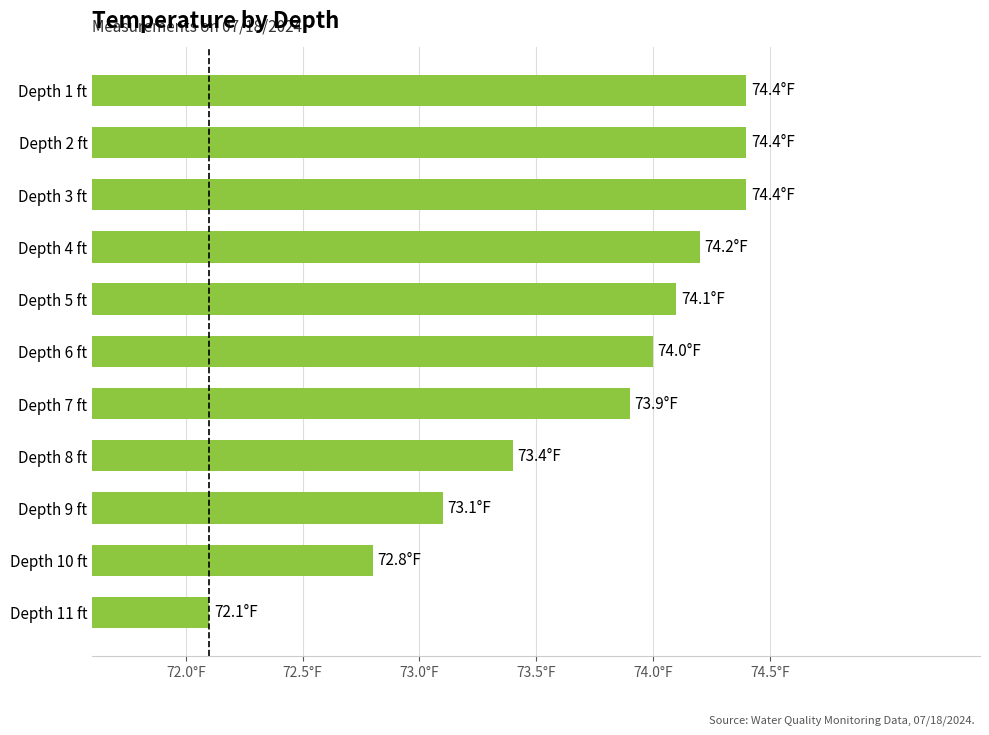

What is the sum of all values?

810.8